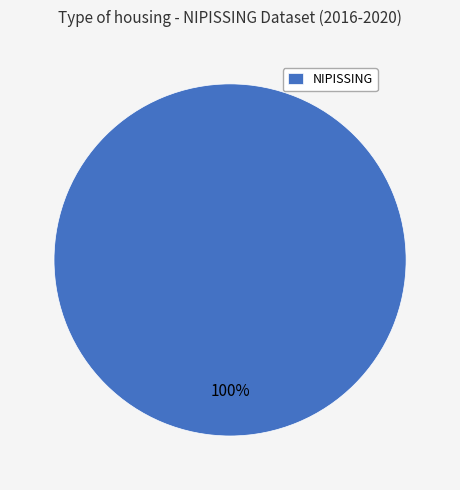

Does NIPISSING represent more than half of the total?

Yes